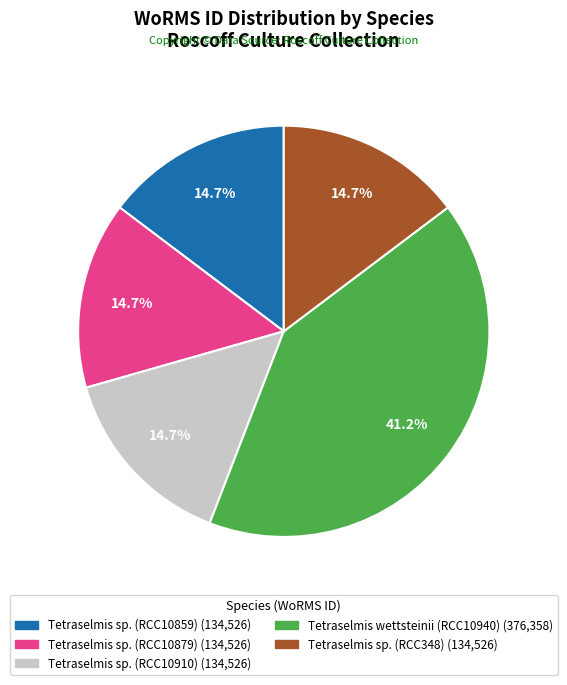

What portion of the pie excludes Tetraselmis sp. (RCC10879)?

85.3%